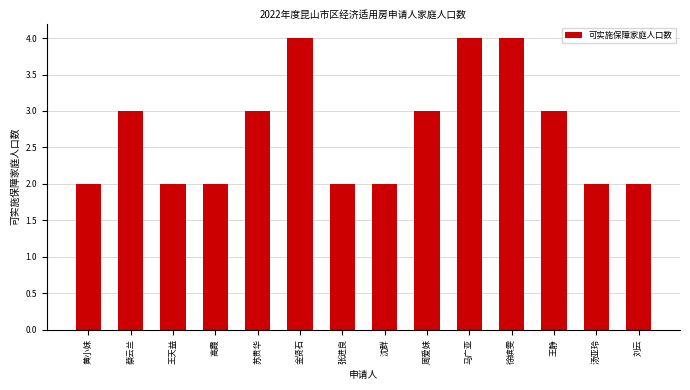

Between 黄小妹 and 苏贵华, which is larger?

苏贵华